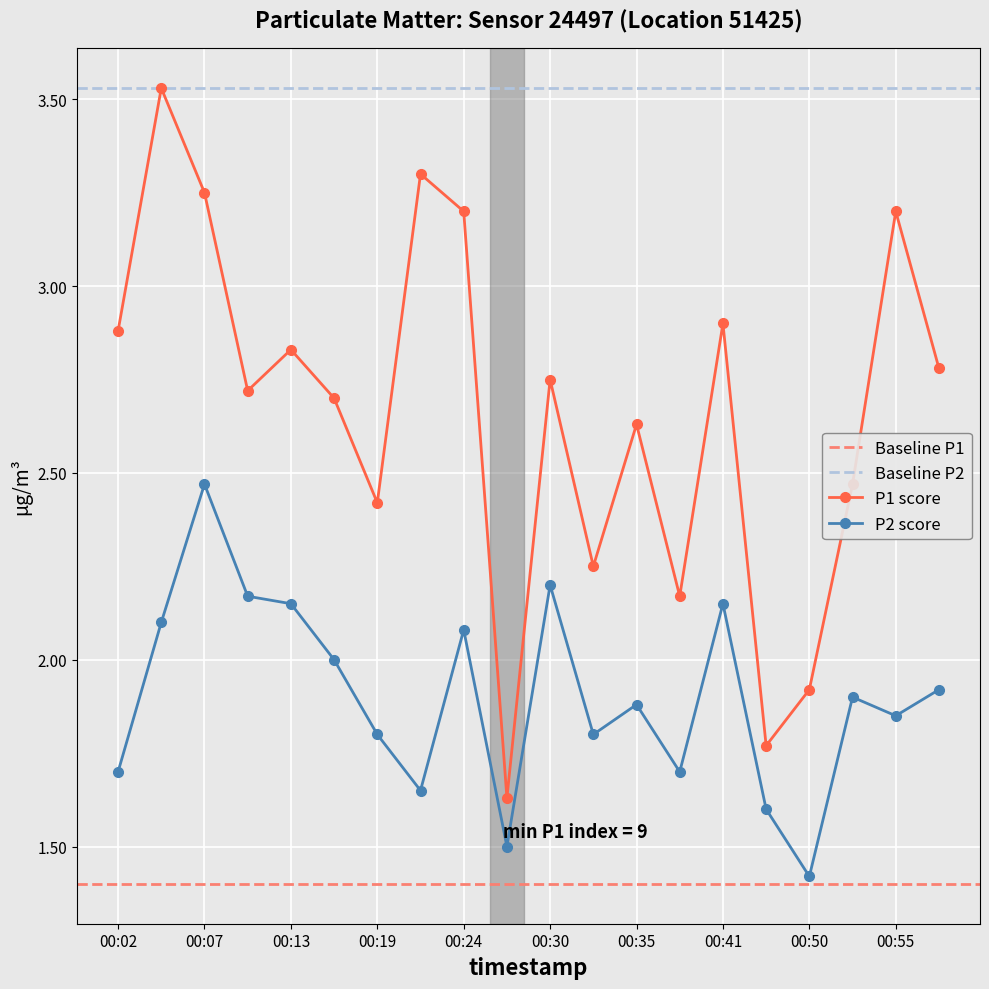

Which series has the largest total across all categories?

P1